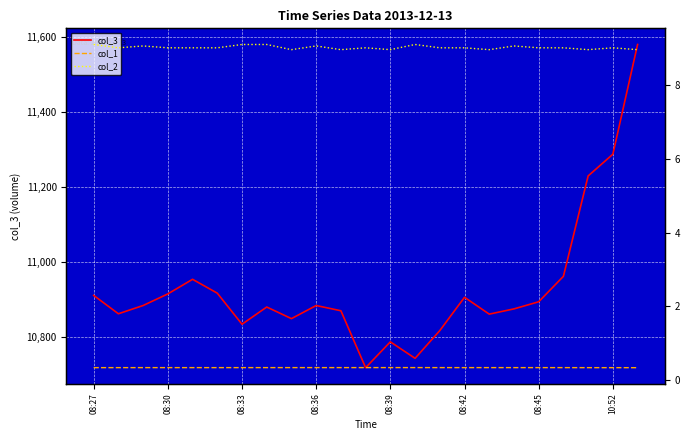

List the series in order of their peak value, highest first.

col_3, col_2, col_1